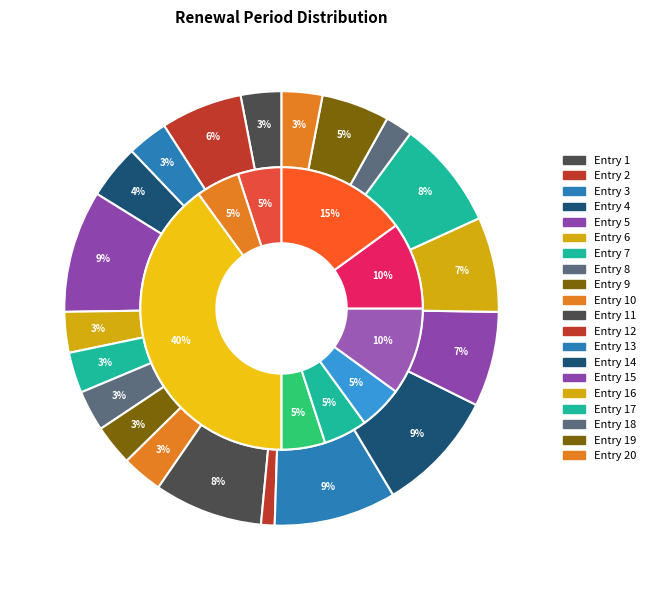

The 9 slice represents 3% of the pie. True or false?

True